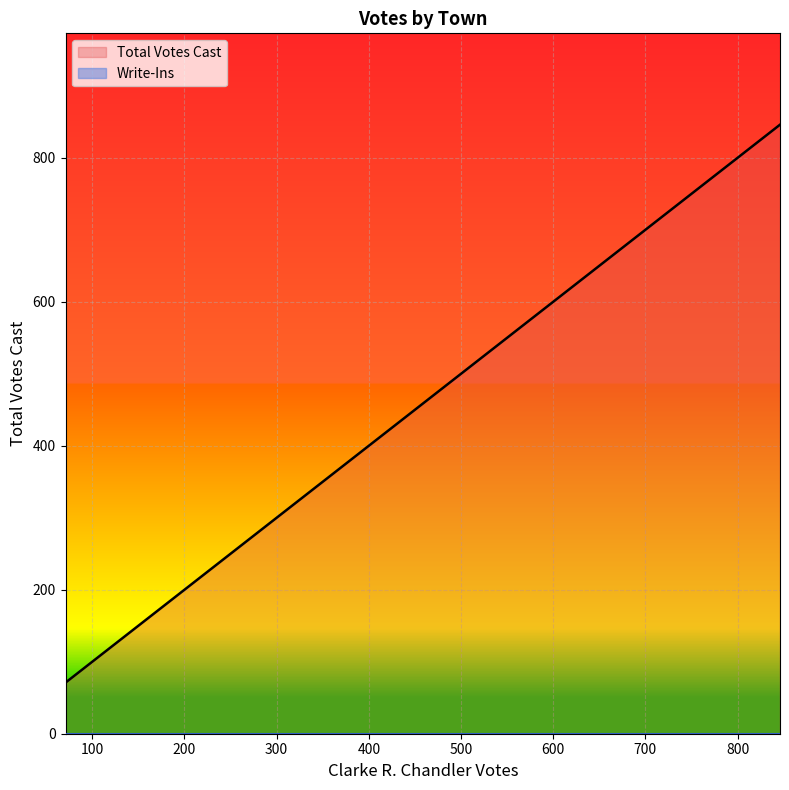

True or false: Total Votes Cast and Write-Ins cross at least once.

False